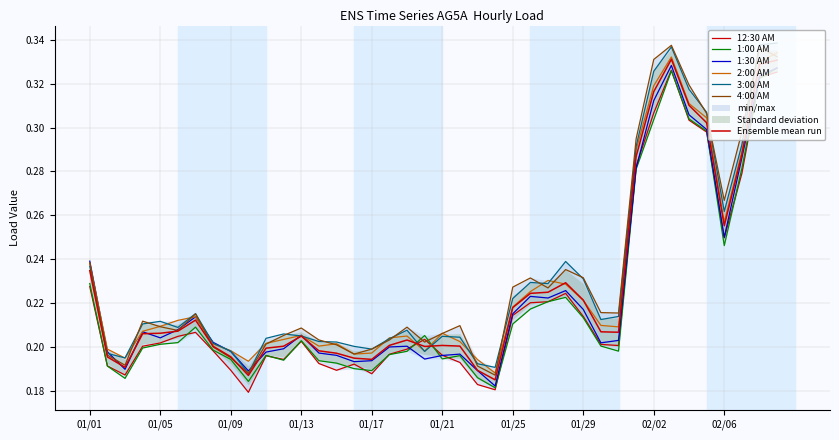

What is the label of the 16th point from the left?

01/16